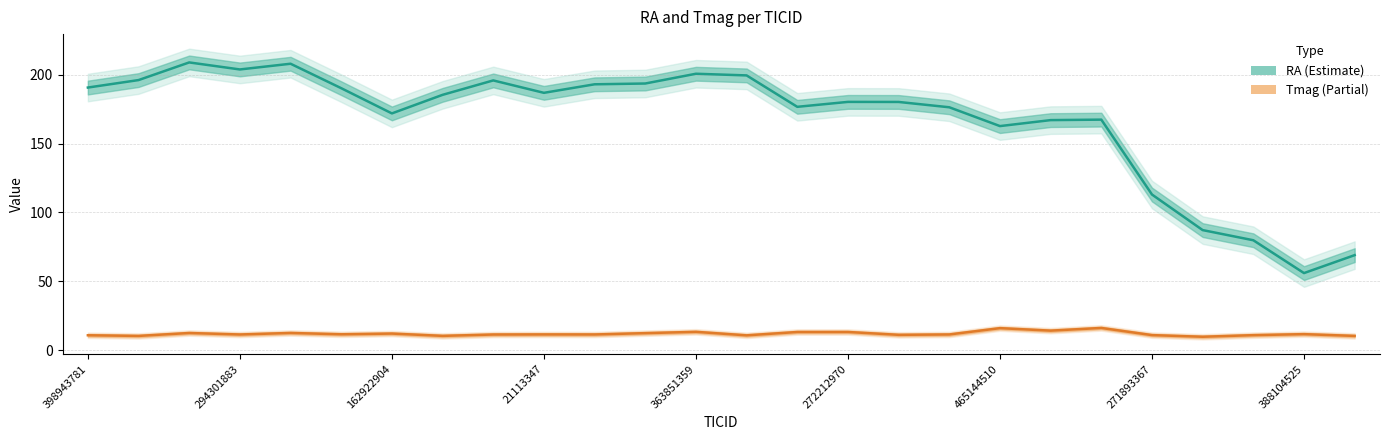

Reading left to right, extract all data points from this chart.

RA (Estimate): 190.6	196.0	208.9	203.8	207.9	190.2	171.8	185.3	195.8	186.8	193.0	193.6	200.6	199.4	176.6	180.2	180.2	176.3	162.6	167.0	167.3	113.0	87.1	79.8	55.9	69.0
Tmag (Partial): 10.8	10.3	12.4	11.3	12.5	11.5	12.0	10.3	11.3	11.4	11.4	12.3	13.3	10.7	13.2	13.2	11.1	11.4	16.0	14.2	16.1	10.9	9.7	10.9	11.6	10.3